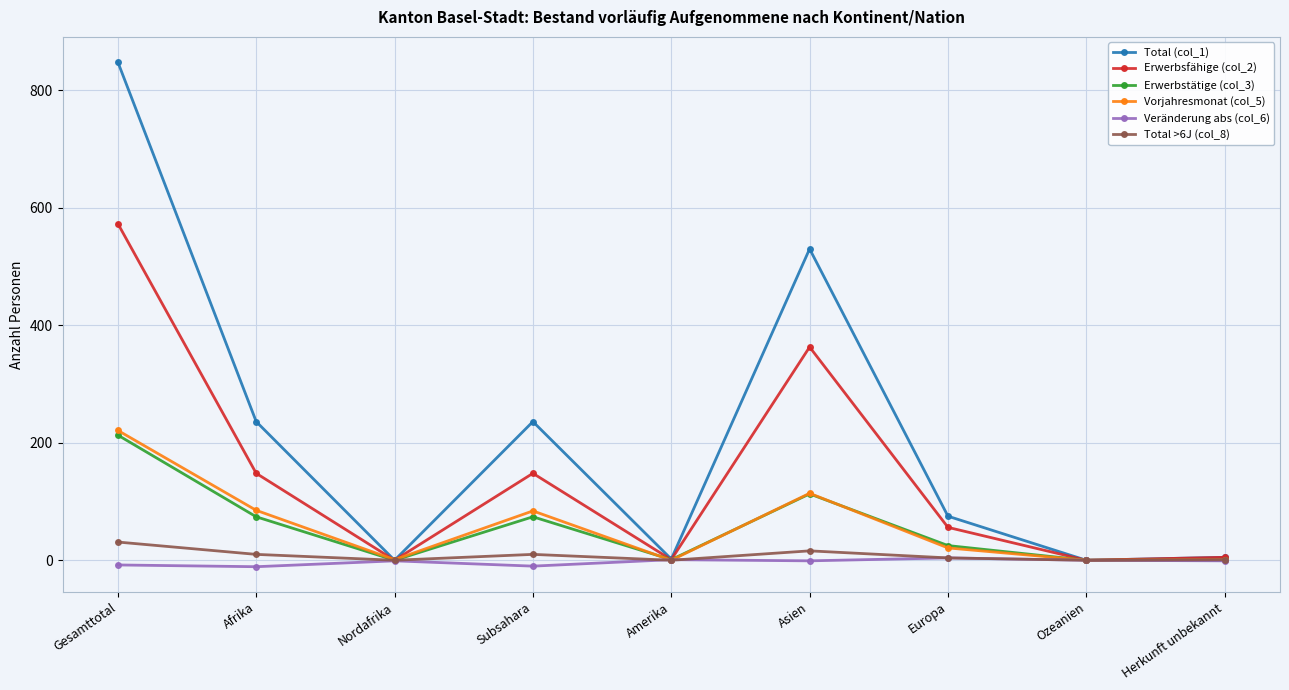

How many values in the Veränderung abs (col_6) series are below -1?

3